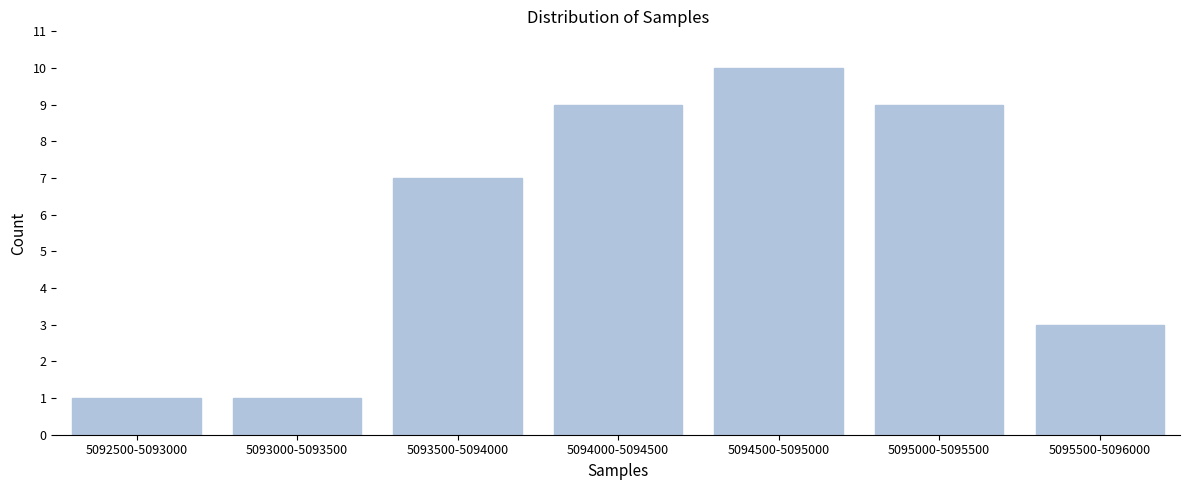

Reading left to right, list all the values displayed in this chart.

1	1	7	9	10	9	3